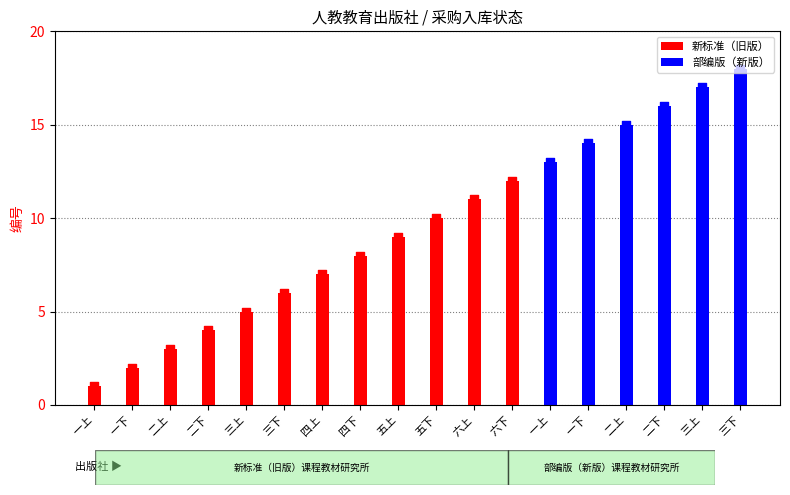

Which series reaches the minimum Y coordinate?

新标准（旧版）